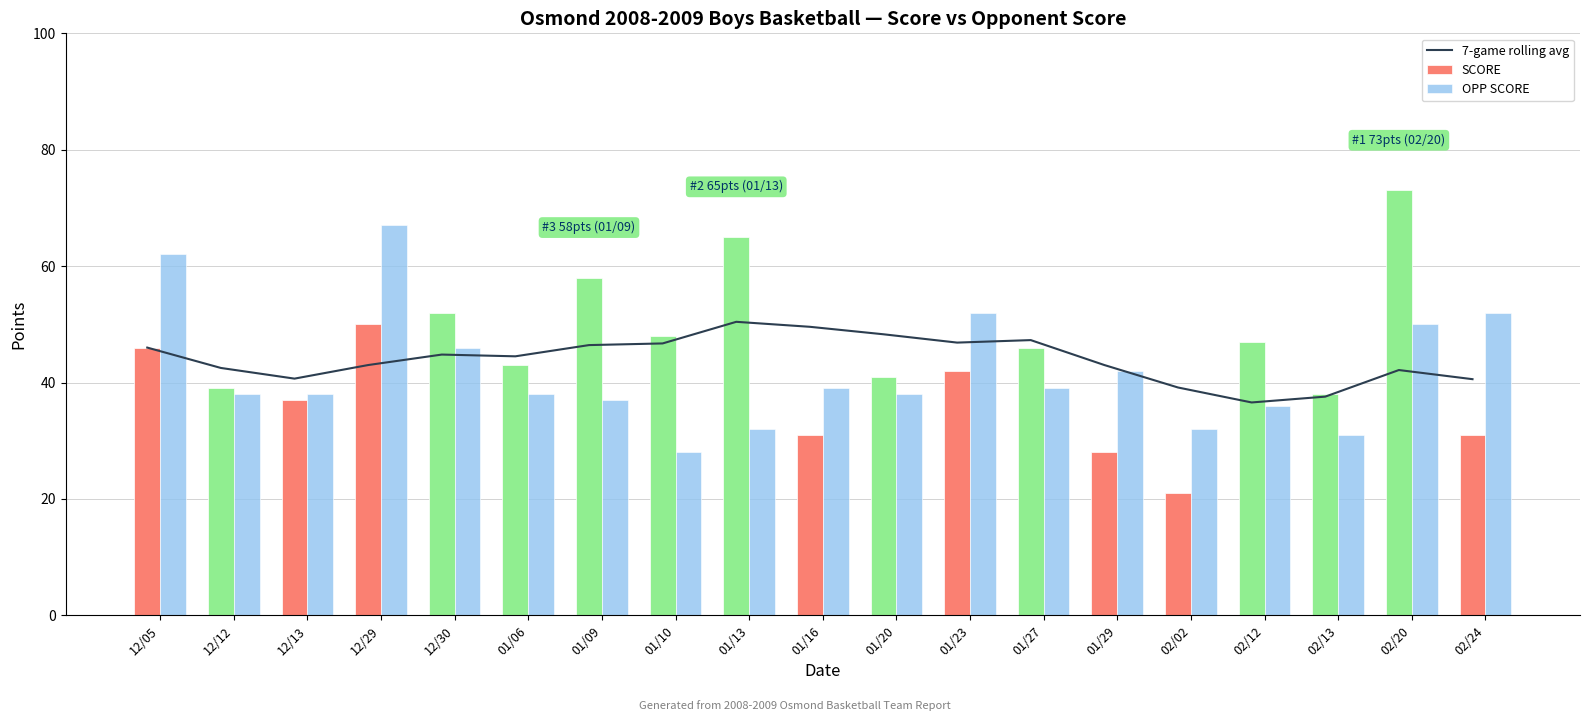

Does the chart contain any negative values?

No